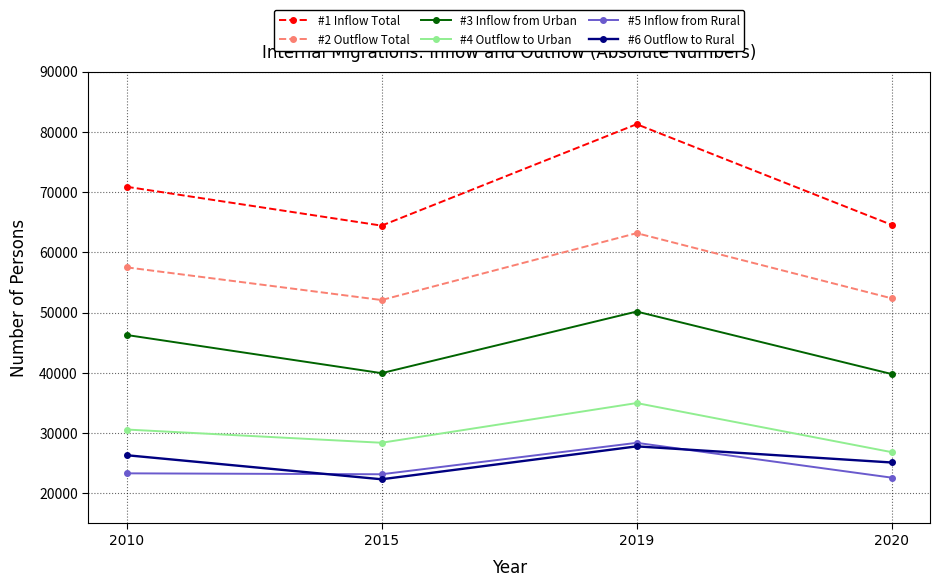

True or false: #1 Inflow Total and #6 Outflow to Rural intersect in this chart.

False